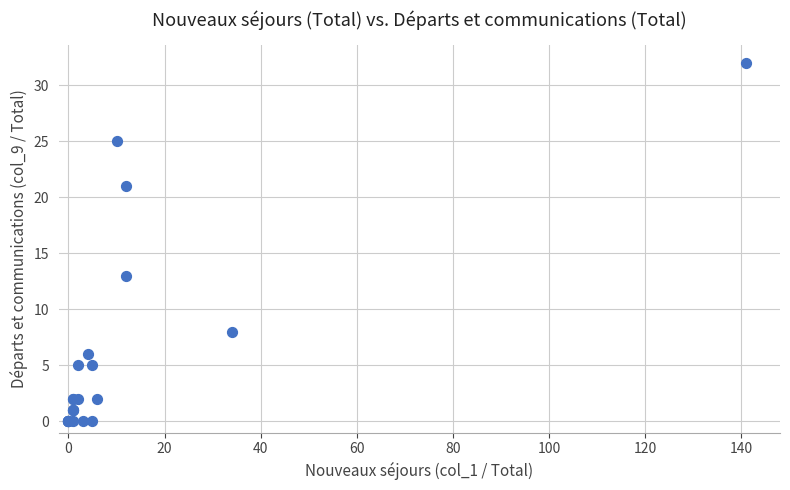

What Y value in the scatter plot is closest to 16?

13